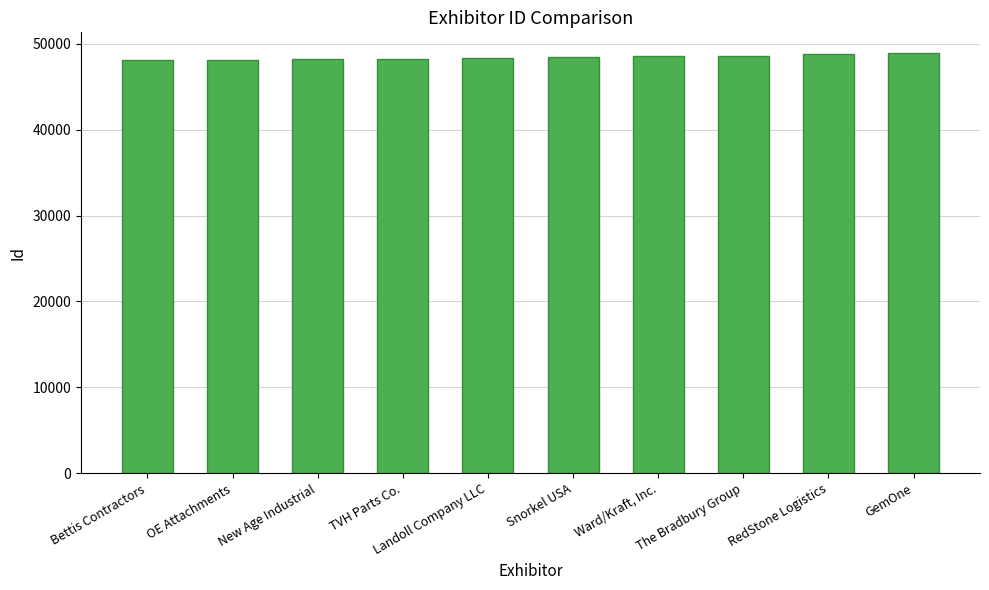

Count the number of categories in the chart.

10